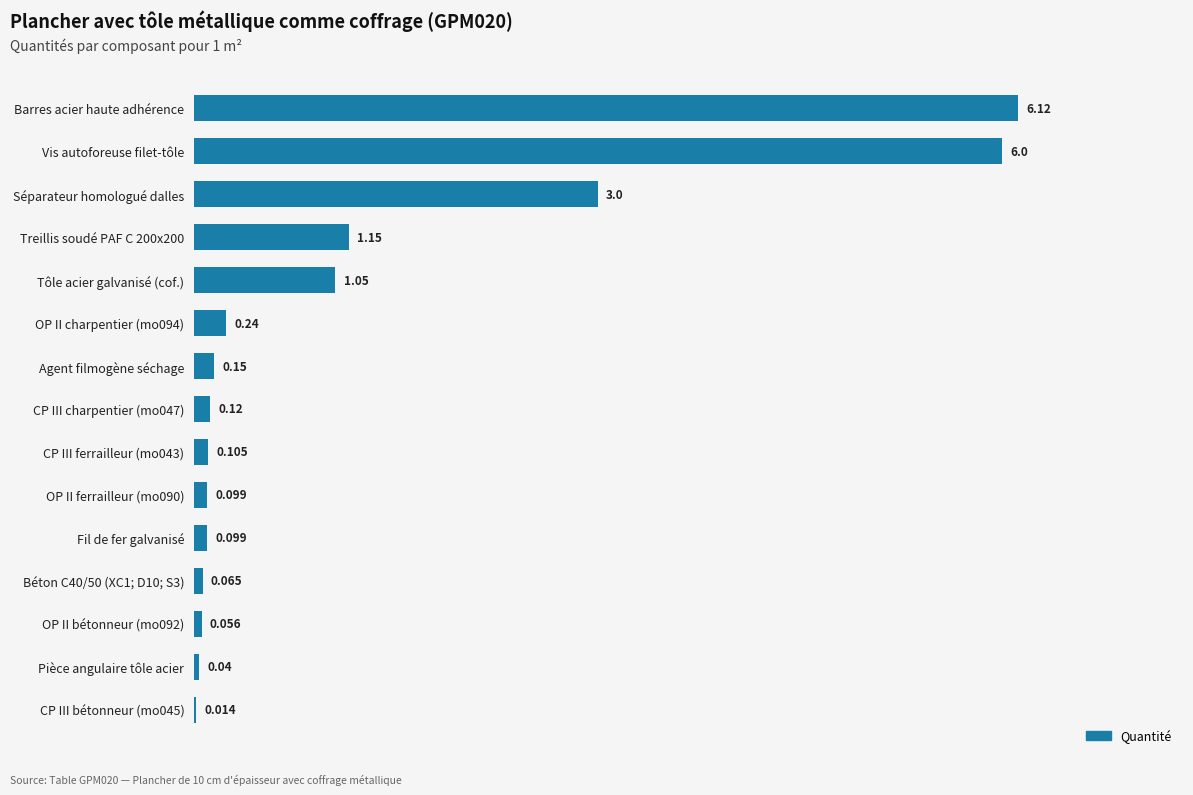

Where is the data nearest to the value 3?

Séparateur homologué dalles